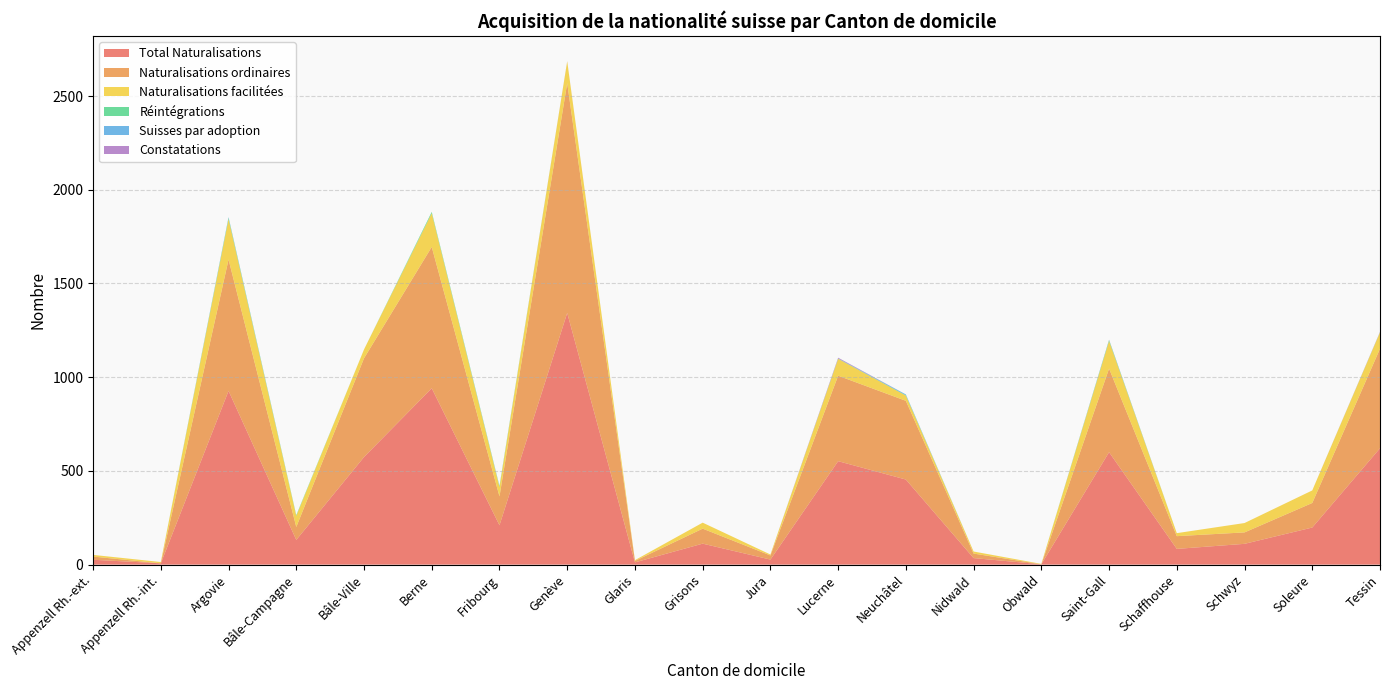

Reading left to right, extract all data points from this chart.

Total Naturalisations: 26	7	927	132	574	941	210	1343	12	112	27	552	454	35	2	600	84	111	198	621
Naturalisations ordinaires: 17	0	701	69	527	754	154	1226	8	80	22	456	420	24	0	446	68	61	131	531
Naturalisations facilitées: 9	7	216	59	47	180	50	116	4	32	5	90	28	11	2	147	16	50	67	87
Réintégrations: 0	0	6	4	0	7	4	0	0	0	0	1	2	0	0	5	0	0	0	1
Suisses par adoption: 0	0	4	0	0	0	2	0	0	0	0	1	4	0	0	1	0	0	0	0
Constatations: 0	0	0	0	0	0	0	1	0	0	0	4	0	0	0	1	0	0	0	2